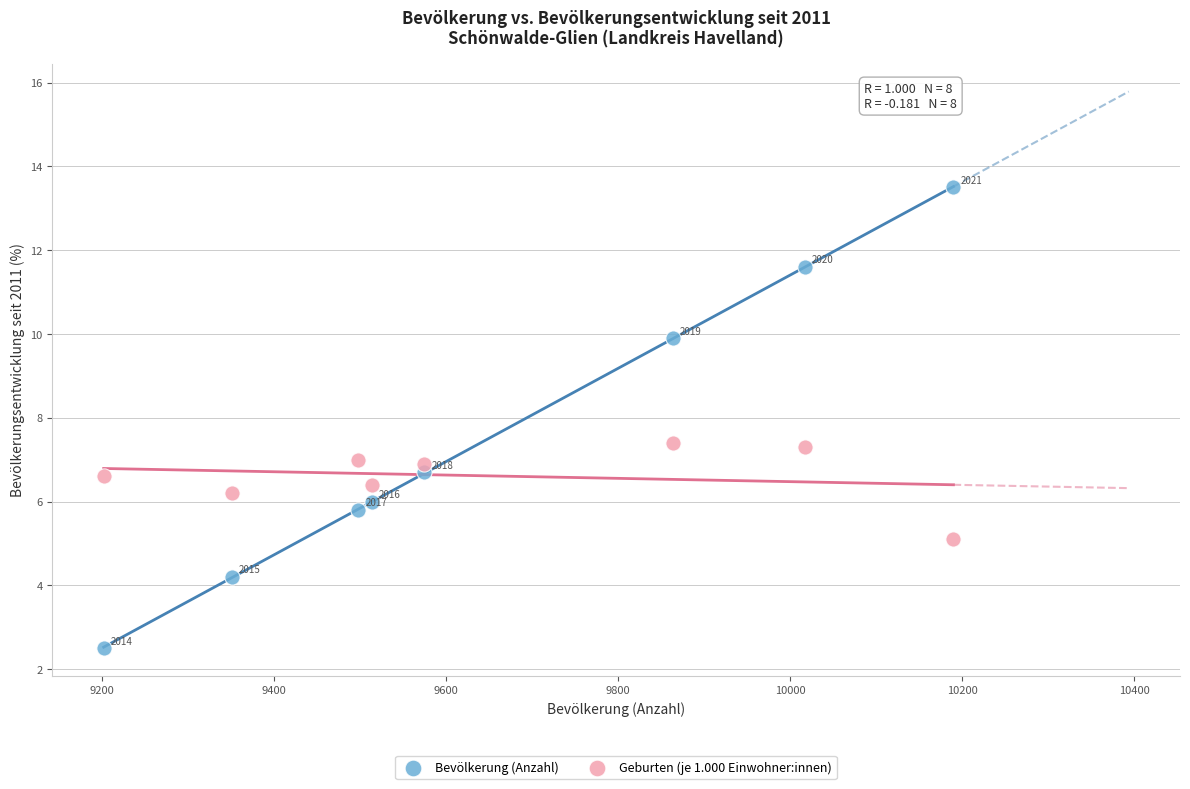

Across all data points, what is the range of Y values (max minus min)?

11.0